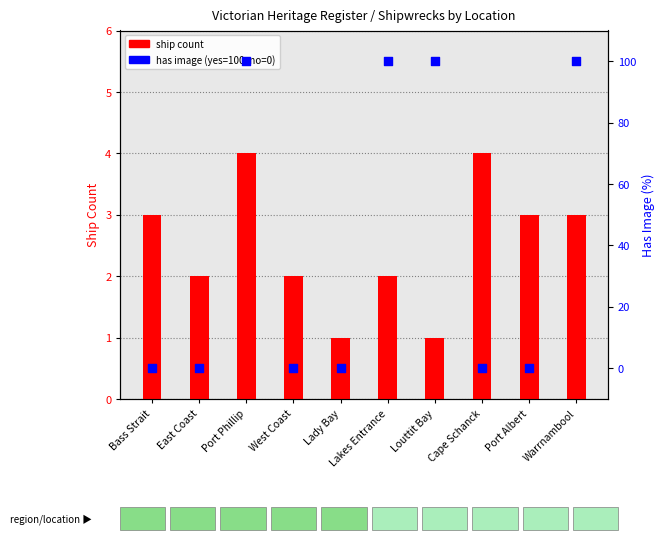

Which series has the largest total across all categories?

has image (%)